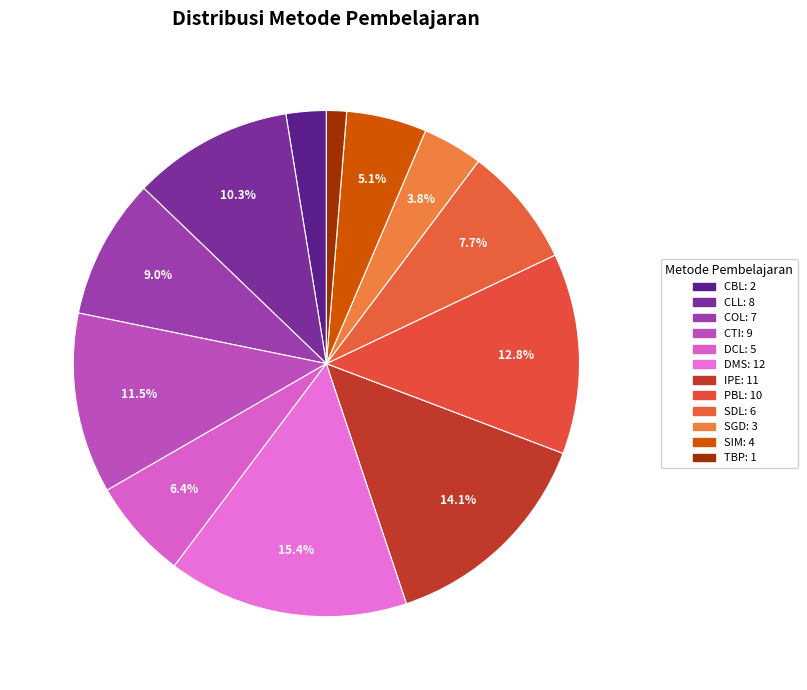

Count the number of slices in the pie.

12